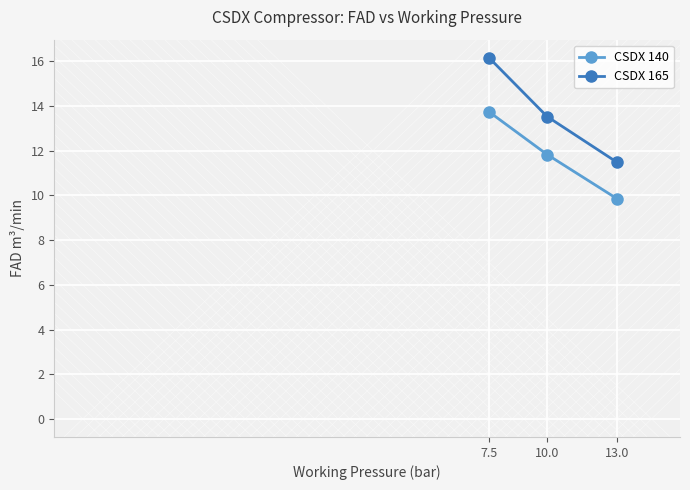

At how many categories does at least one series exceed 14?

1